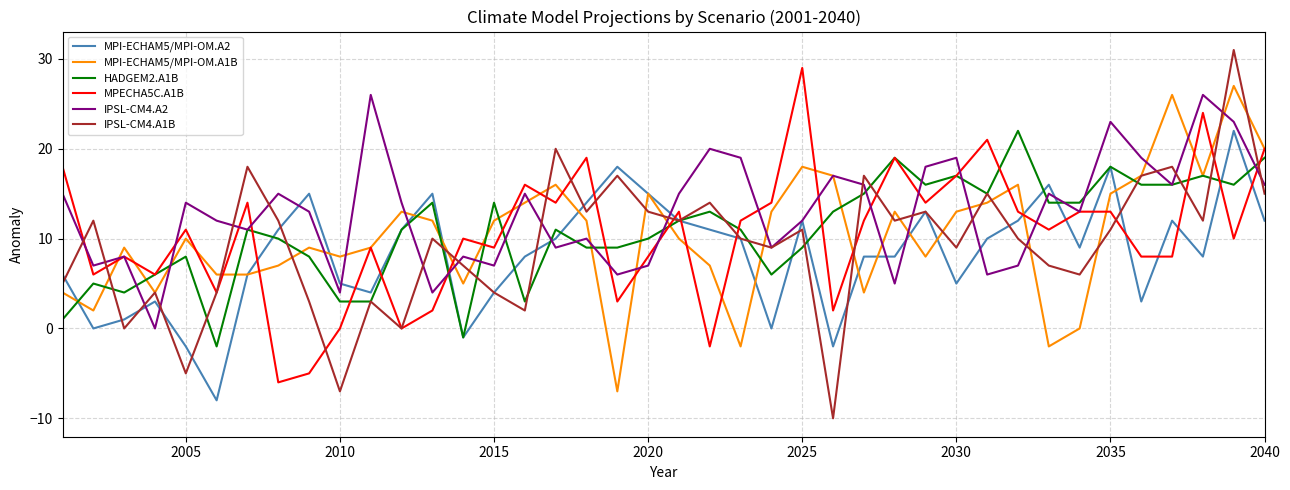

Which series has the largest total across all categories?

IPSL-CM4.A2